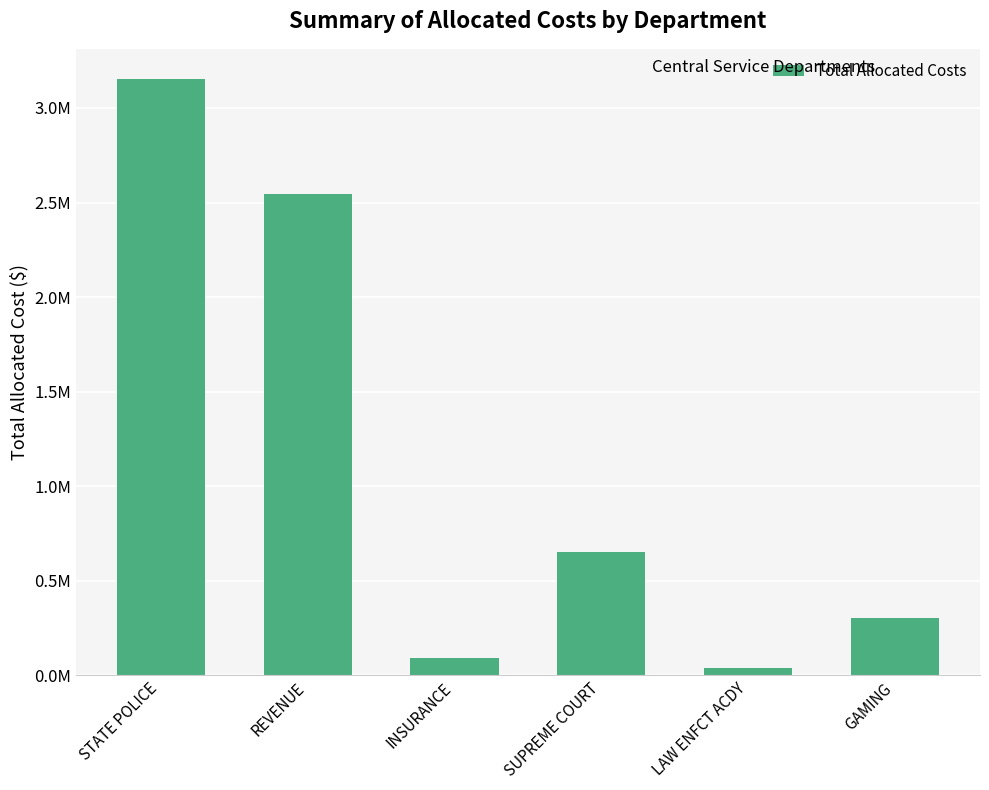

Reading left to right, list all the values displayed in this chart.

3154646.7	2543494.7	90934.5	654777.7	39093.0	302516.7